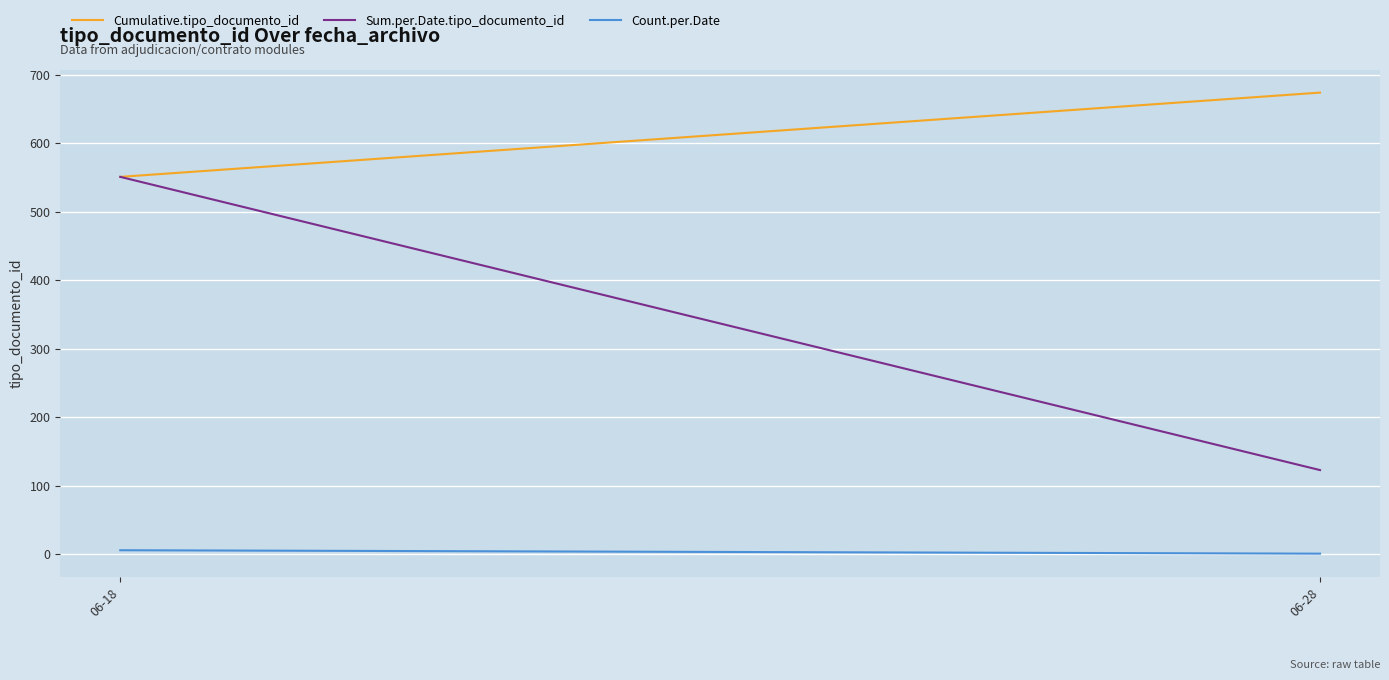

What is the difference between the maximum and minimum values in the Sum.per.Date.tipo_documento_id series?

428